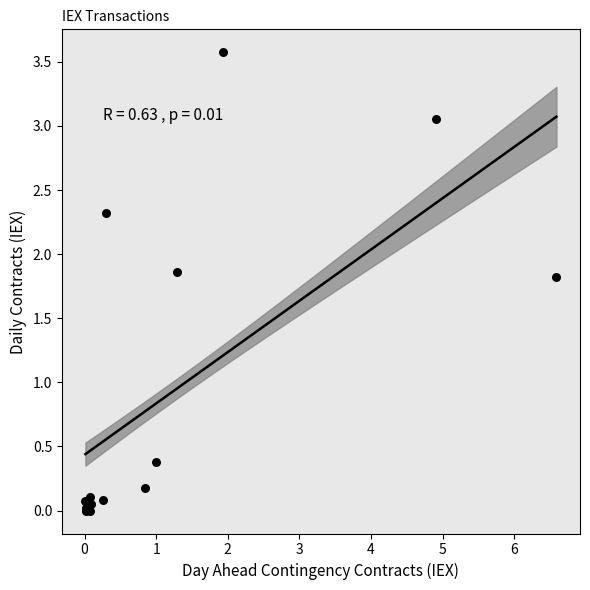

What Y value in the scatter plot is closest to 1?

0.4